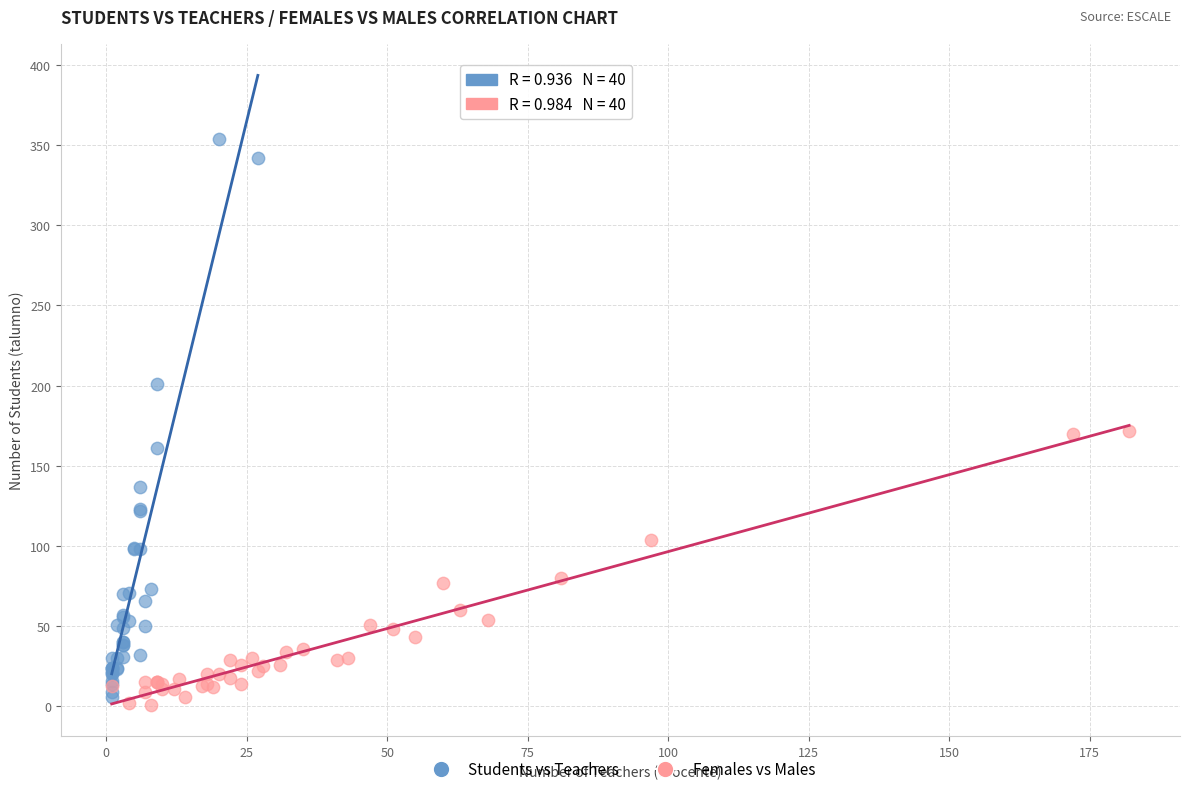

Which series has the widest spread of Y values?

Students vs Teachers